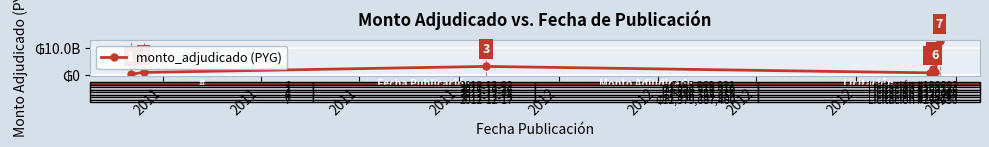

What is the value of the 6th point from the left?

2376566050